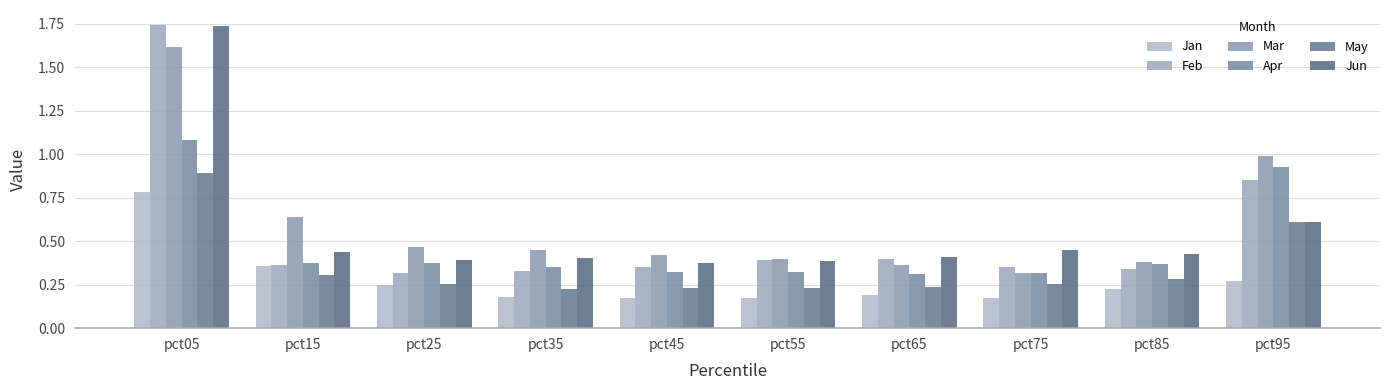

At how many categories does at least one series exceed 1?

1